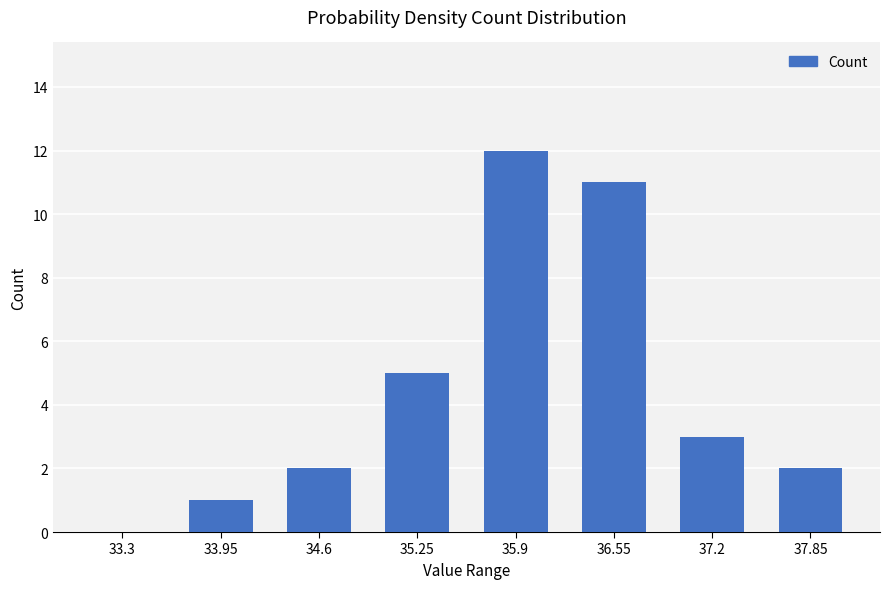

The chart shows a value of 5 at 36.55. True or false?

False